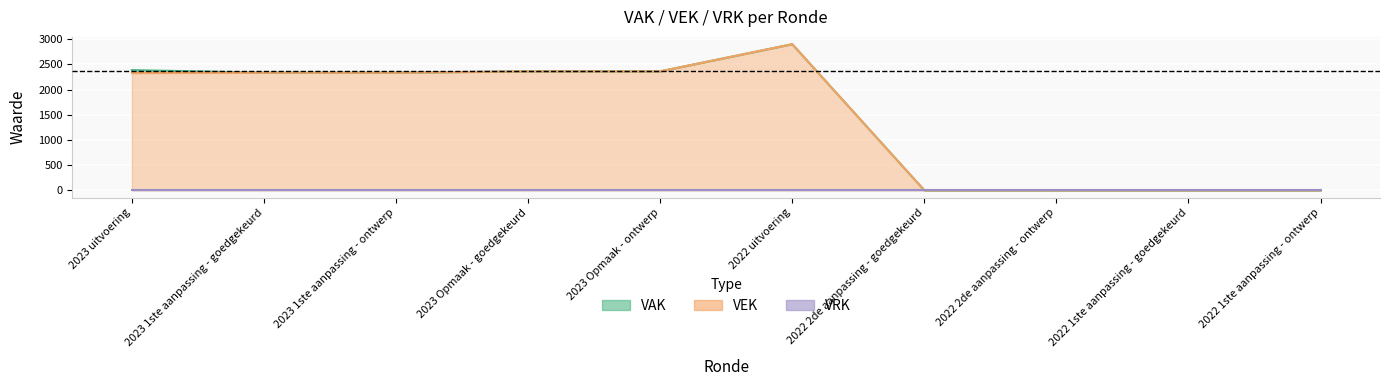

Is it true that VAK equals 752 at 2022 uitvoering?

False